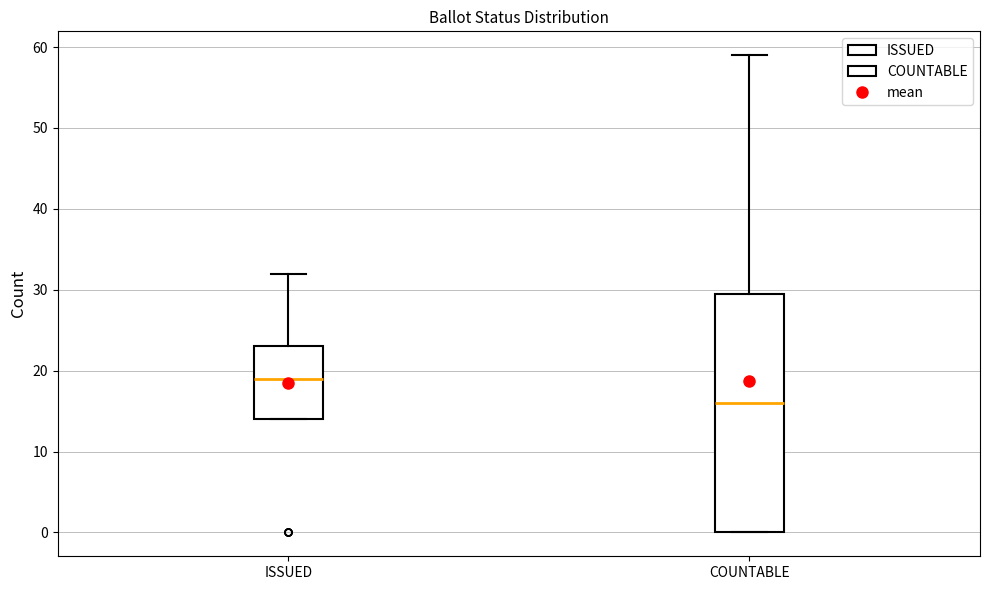

Which box has the highest median line?

ISSUED